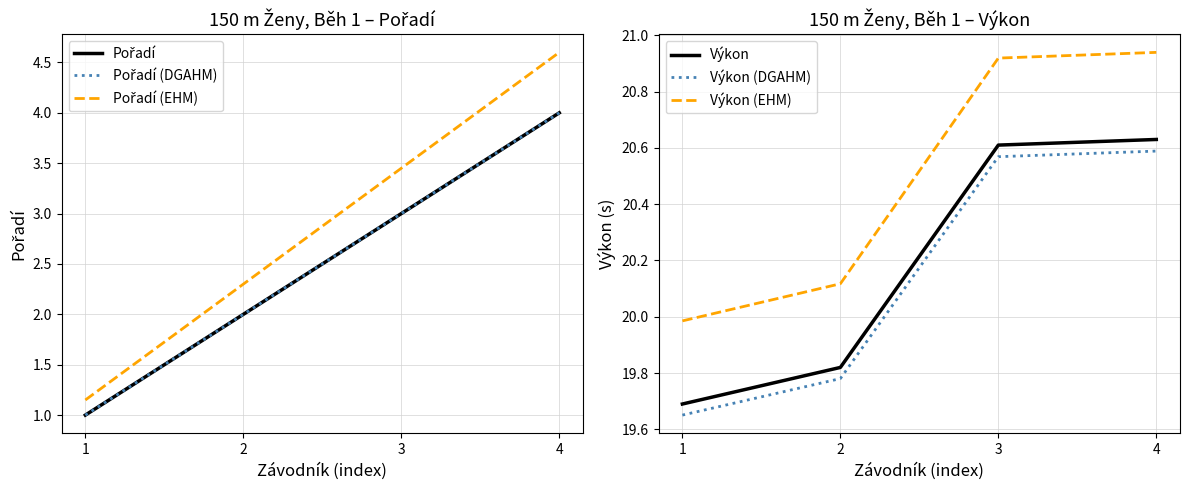

How many series are shown in this chart?

6